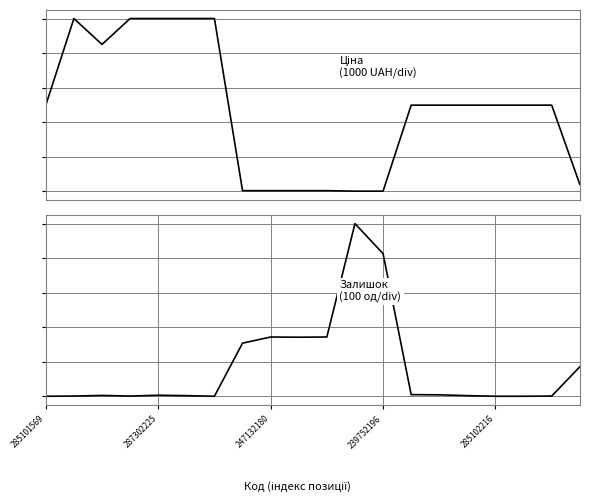

What is the total value across all series at 285102216?

9908.5